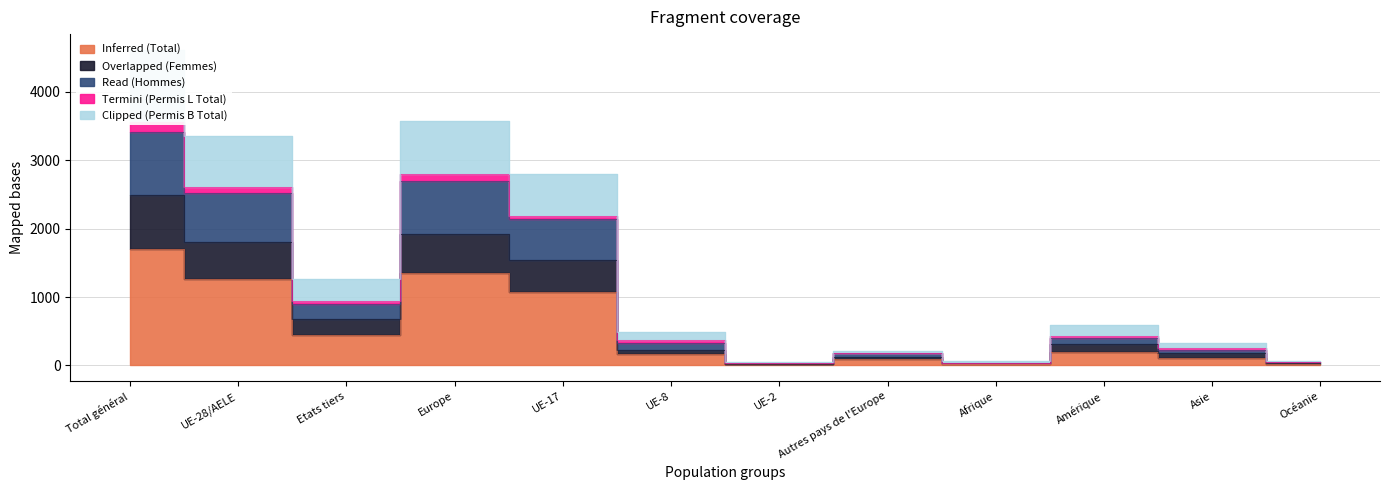

At which category does the chart reach its minimum across all series?

UE-2